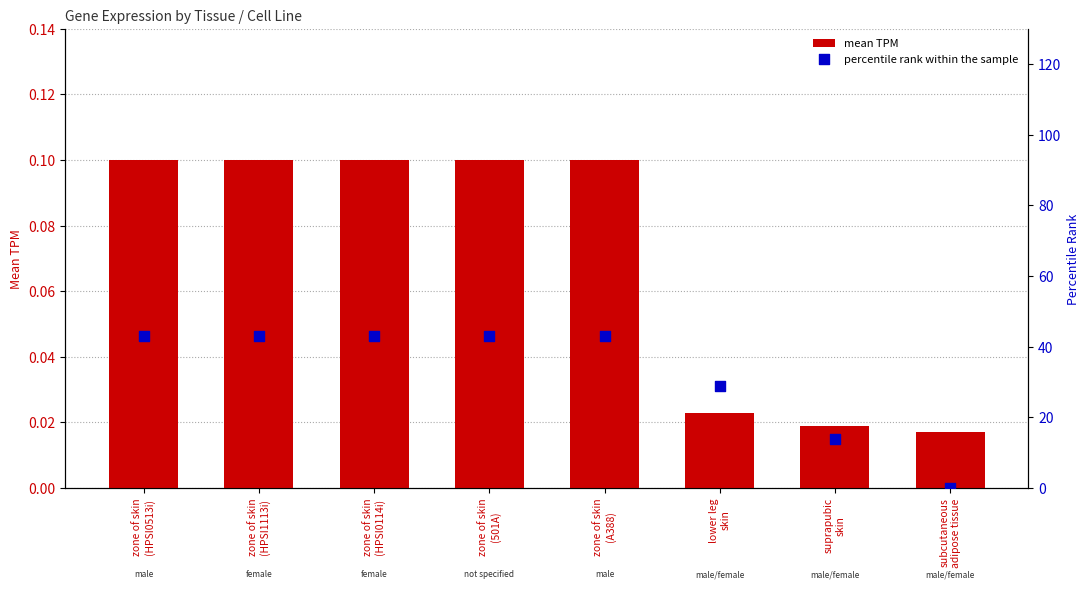

Which series has the largest Y range (max minus min)?

percentile rank within the sample